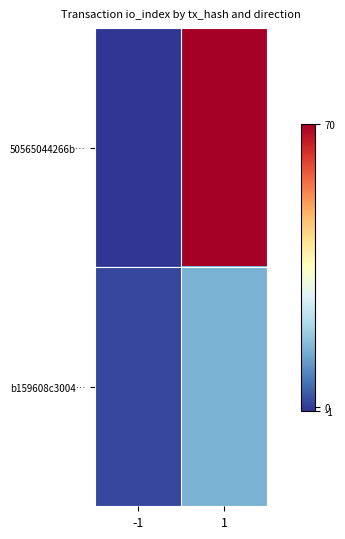

How many distinct data groups are displayed?

2